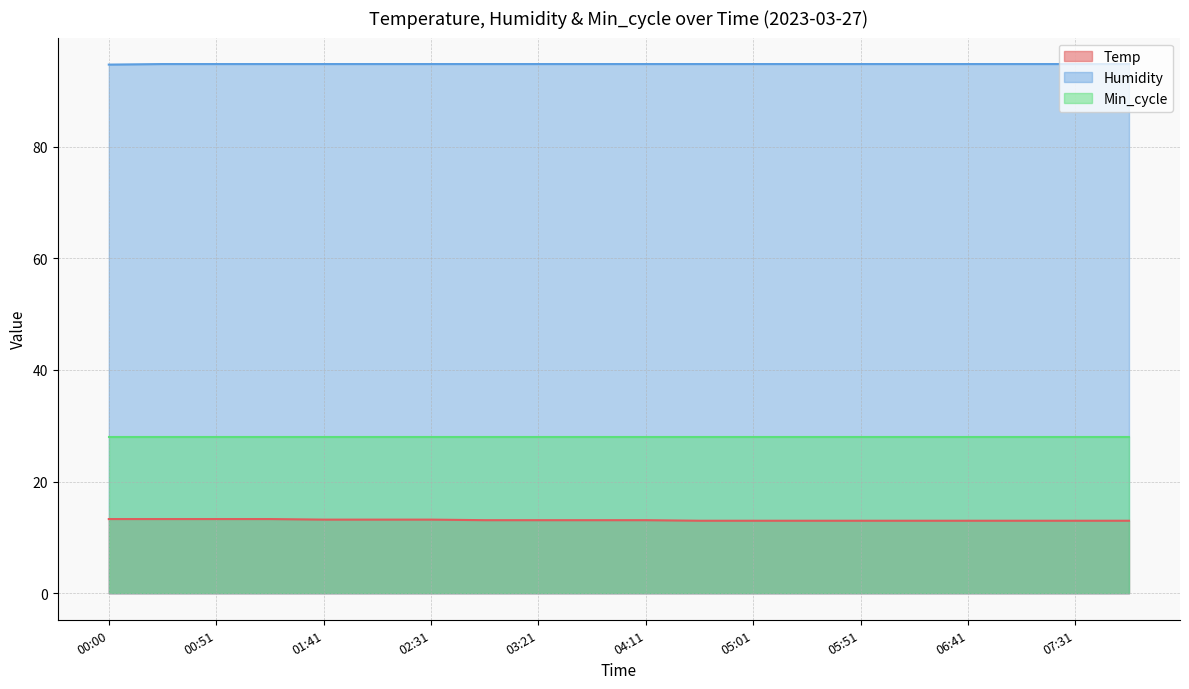

Which series has the largest total across all categories?

Humidity